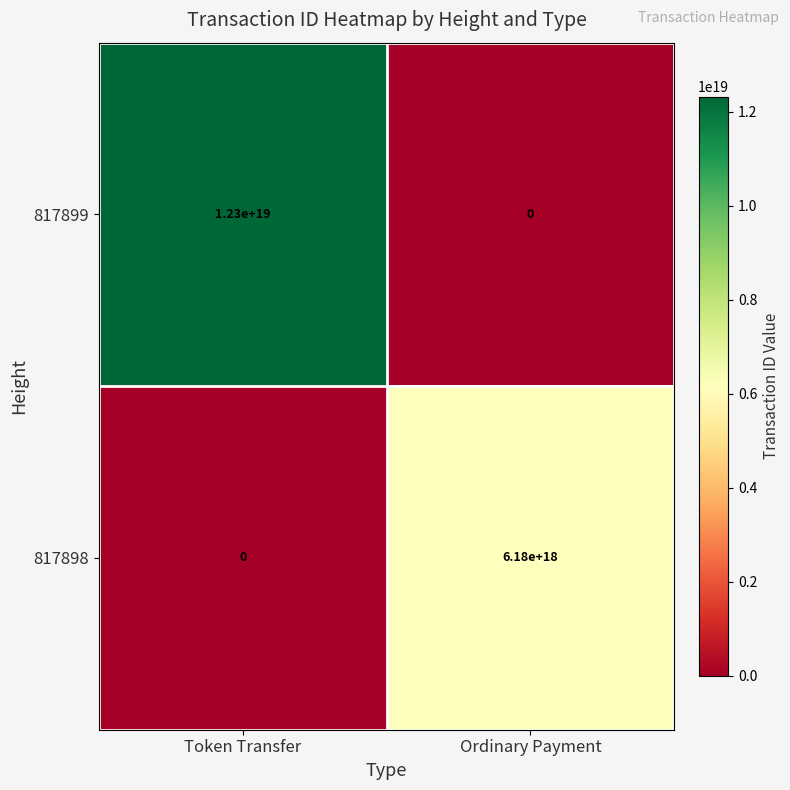

The value of 817899 at Token Transfer is 7548960489831833600. True or false?

False